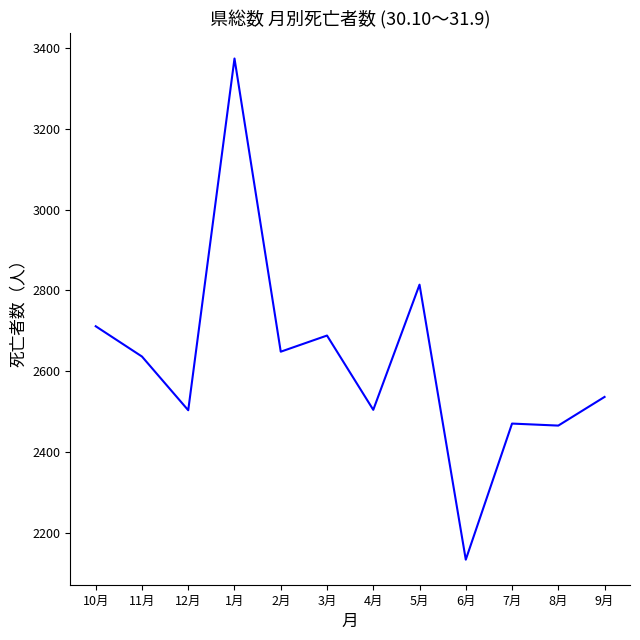

What is the sum of all values?

31482